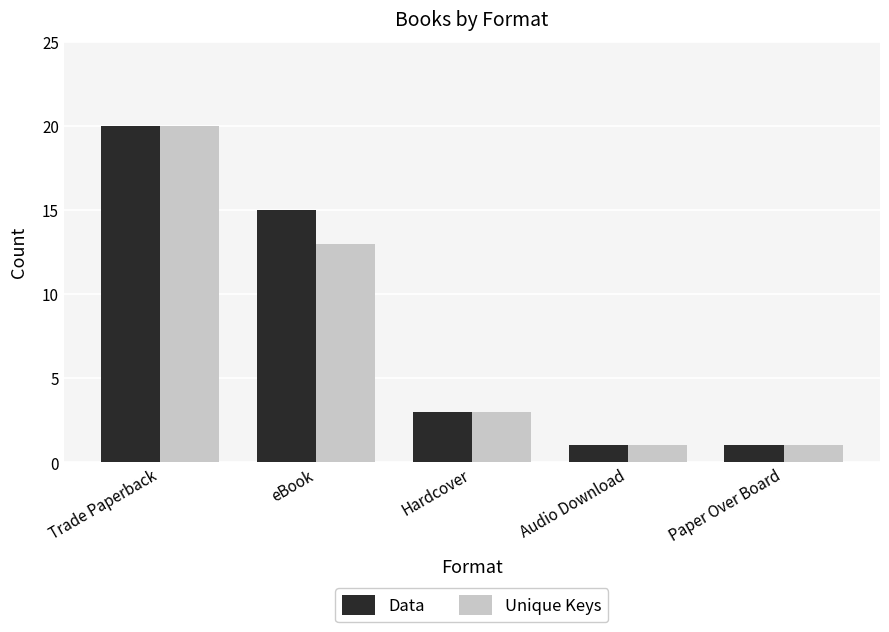

At which category is the sum across all series the highest?

Trade Paperback